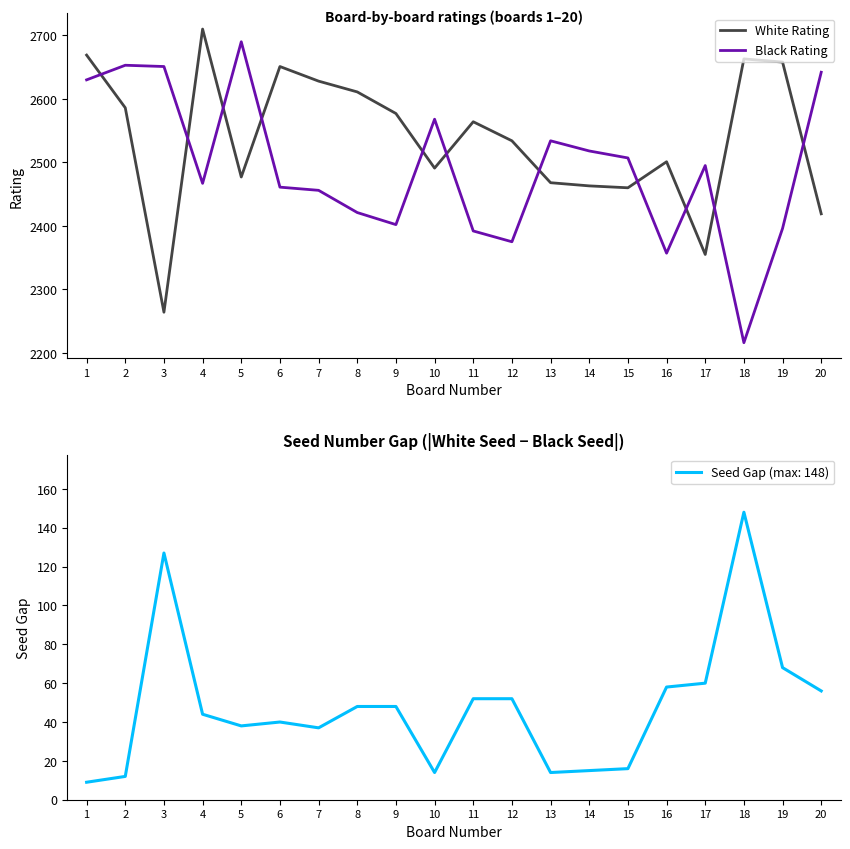

Which label corresponds to the smallest value in the chart?

18